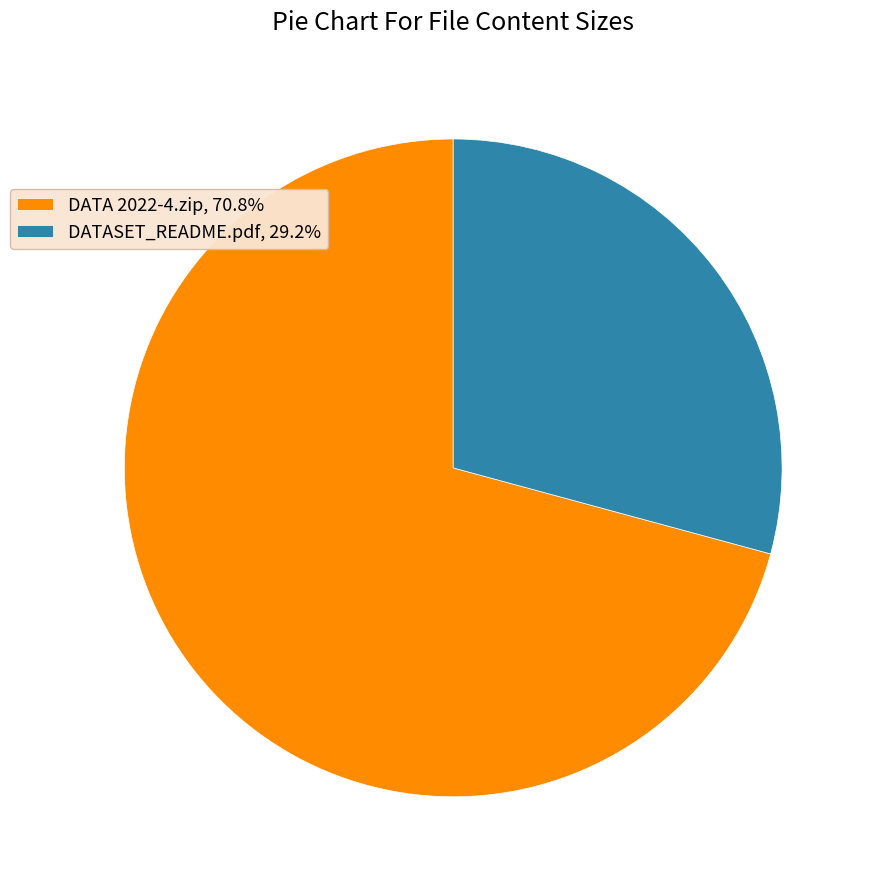

Does DATASET_README.pdf, 29.2% represent more than half of the total?

No